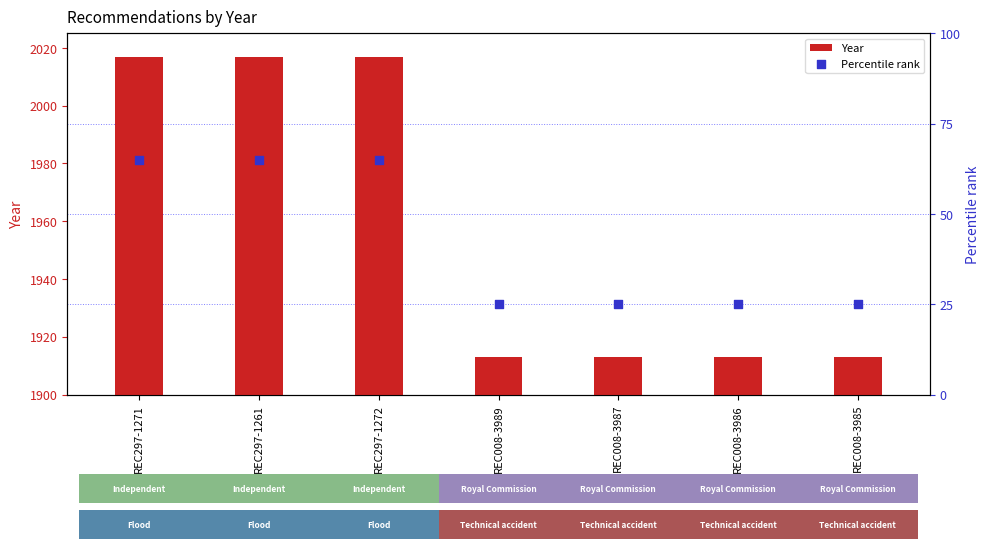

What is the total value across all series at REC008-3985?

1938